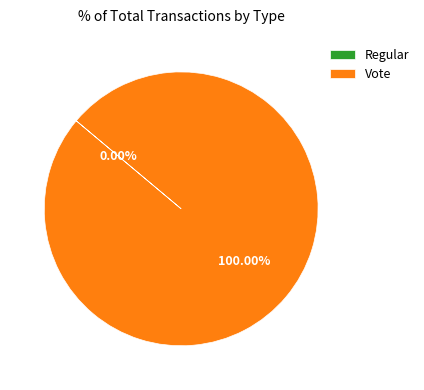

Is it true that Vote is 100% of the pie?

True